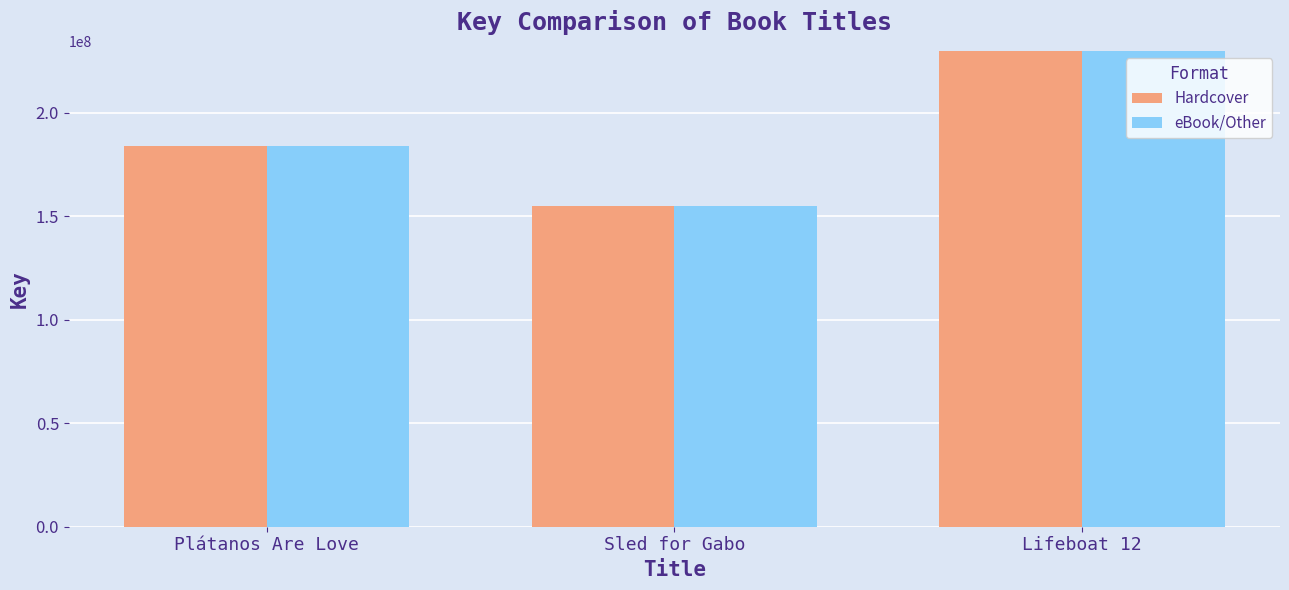

What is the sum of all eBook/Other values?

906121259